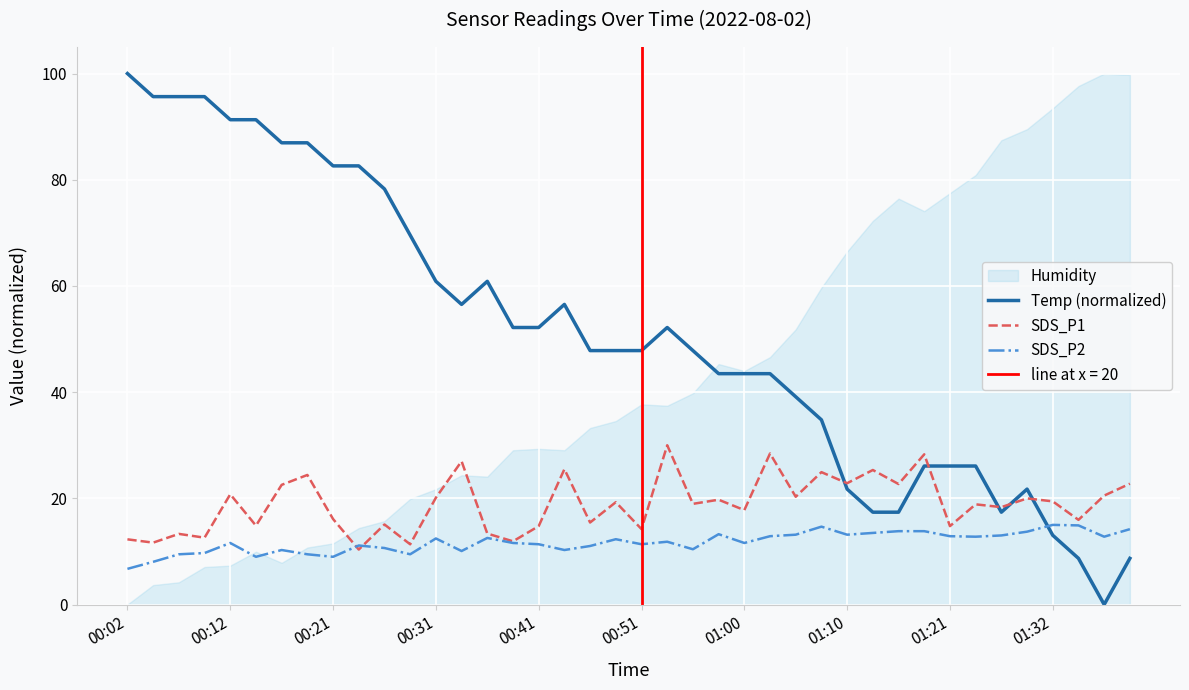

Where is the first local minimum for Temp (normalized)?

13